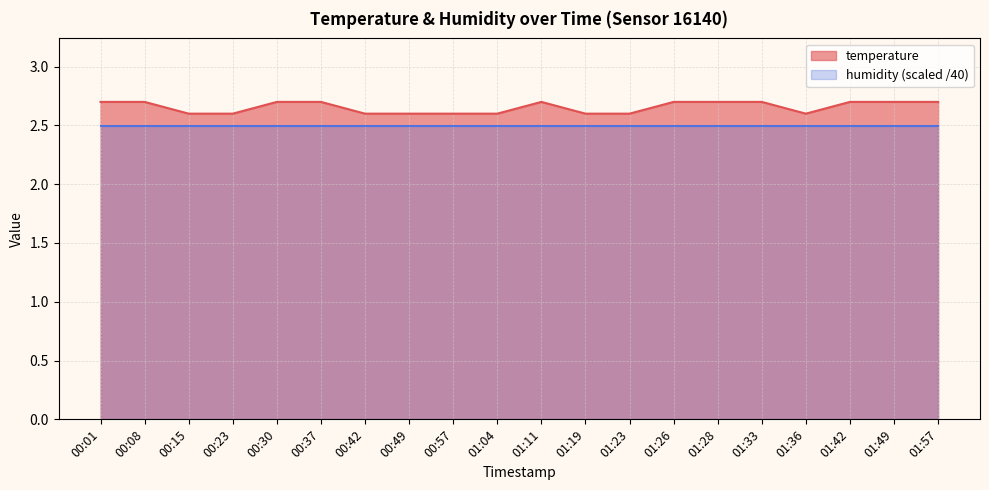

What position from the left is 00:49?

8